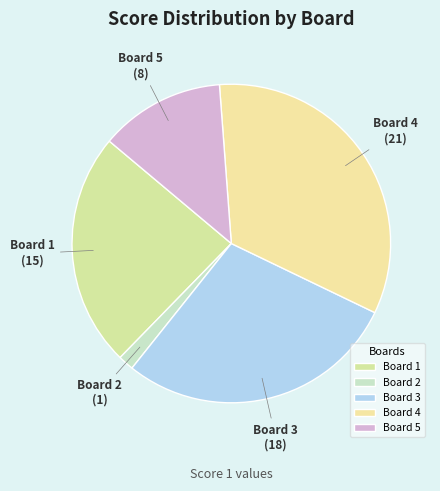

Is there any slice that represents more than half of the pie?

No